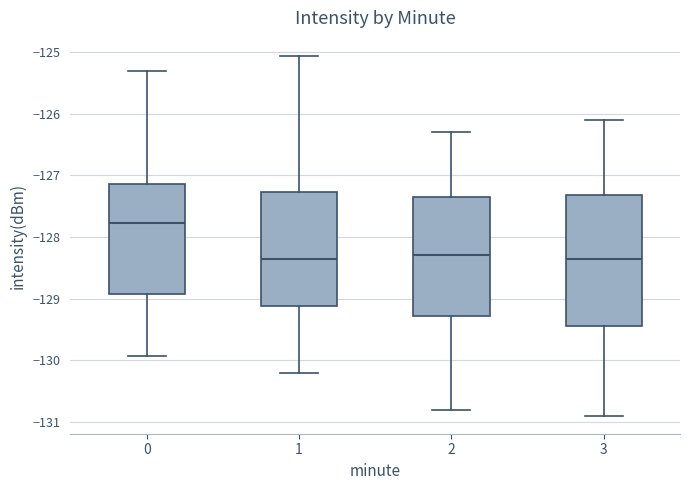

Reading left to right, transcribe this box plot: for each box, give where its median line is, the range the box spans, and where its two whiskers end, as read against the y-axis. The values are not printed on the chart, so give them approximately, as read against the axis.

0: median -127.8, box -128.9 to -127.1, whiskers -129.9 to -125.3
1: median -128.4, box -129.1 to -127.3, whiskers -130.2 to -125.1
2: median -128.3, box -129.3 to -127.3, whiskers -130.8 to -126.3
3: median -128.3, box -129.4 to -127.3, whiskers -130.9 to -126.1